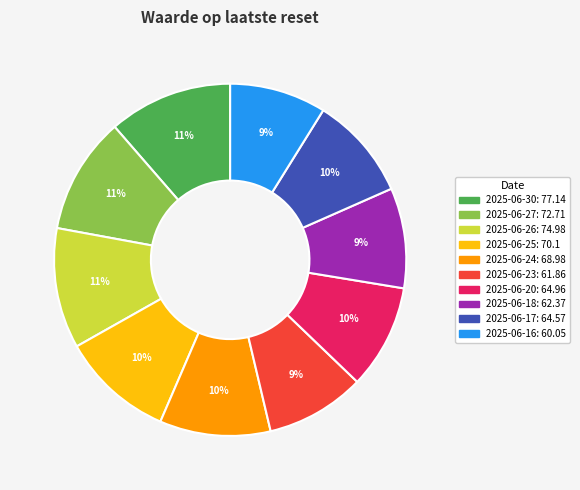

Does 2025-06-30 represent more than half of the total?

No